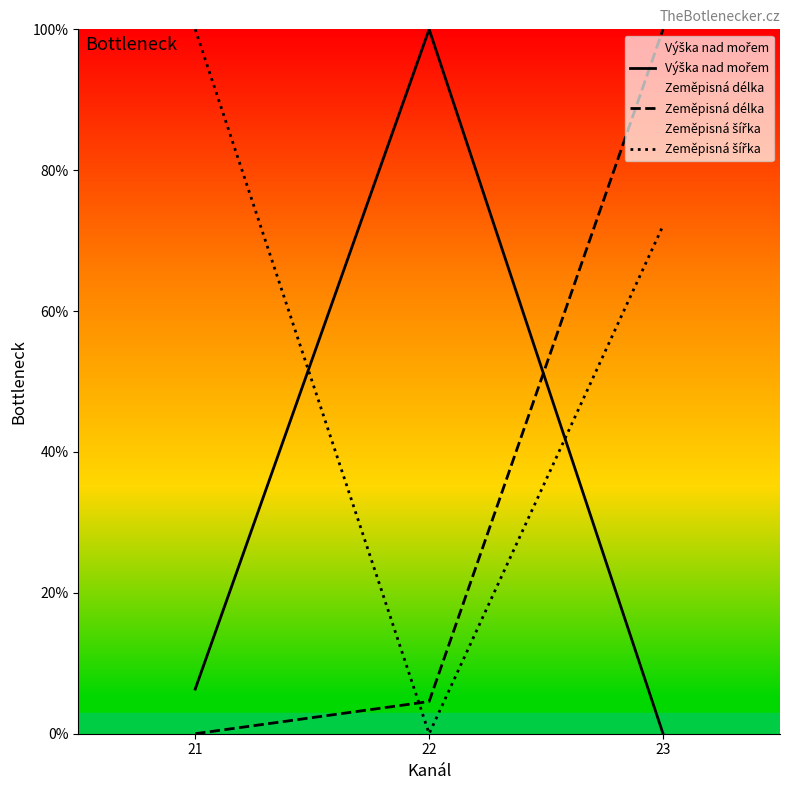

Does the chart have visible grid lines?

No